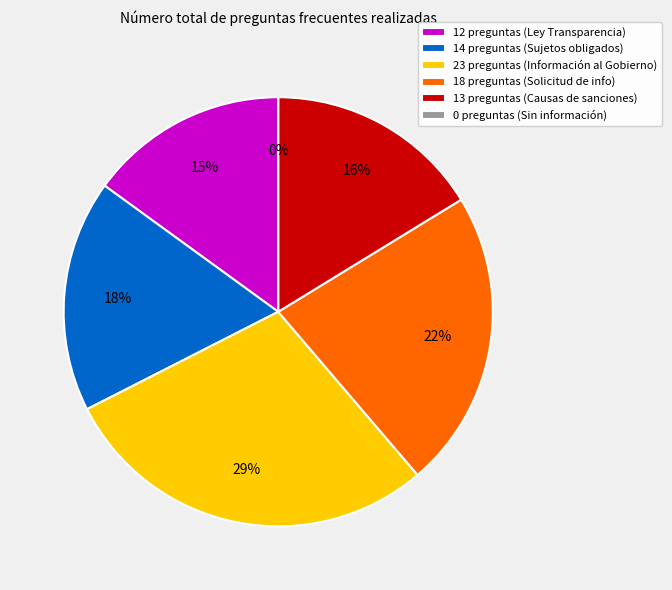

Which slice is the smallest?

0 preguntas